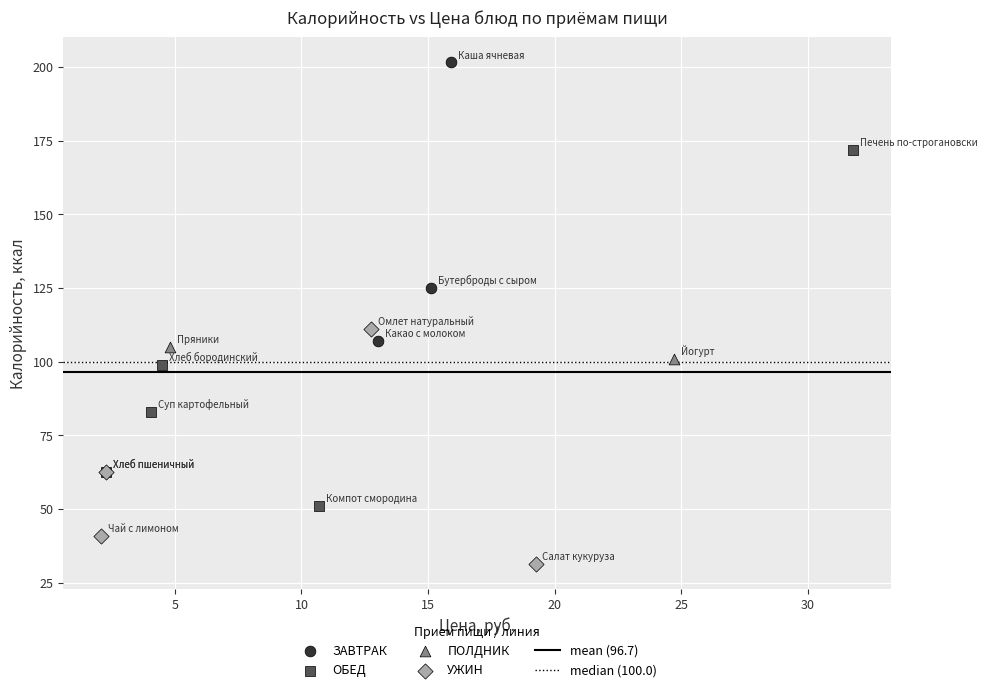

Which series contains the highest Y value?

ЗАВТРАК